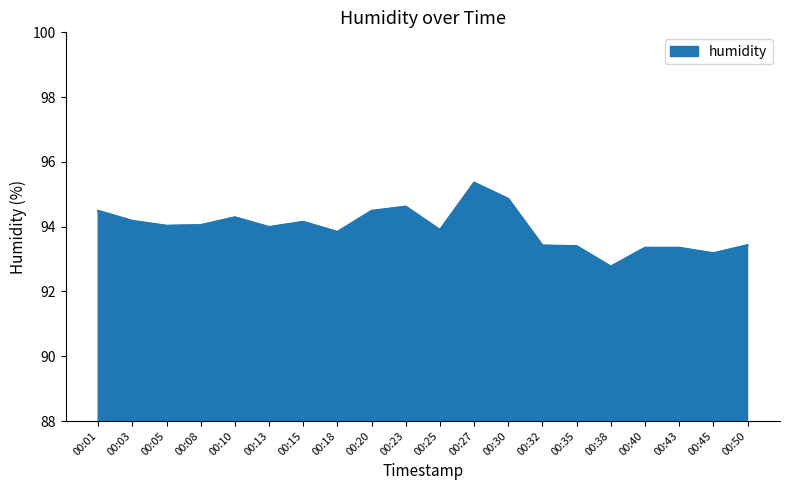

What is the greatest value displayed?

95.4